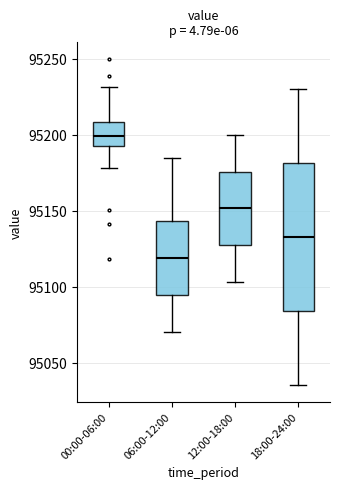

Where is the upper edge of the box for 12:00-18:00 on the y-axis? The values are not printed on the chart, so give them approximately, as read against the axis.

95175